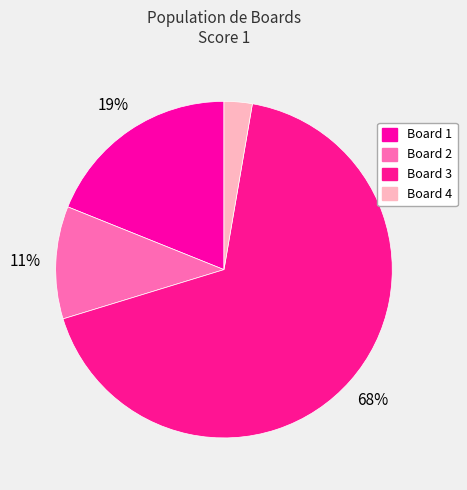

The Board 1 slice represents 19% of the pie. True or false?

True